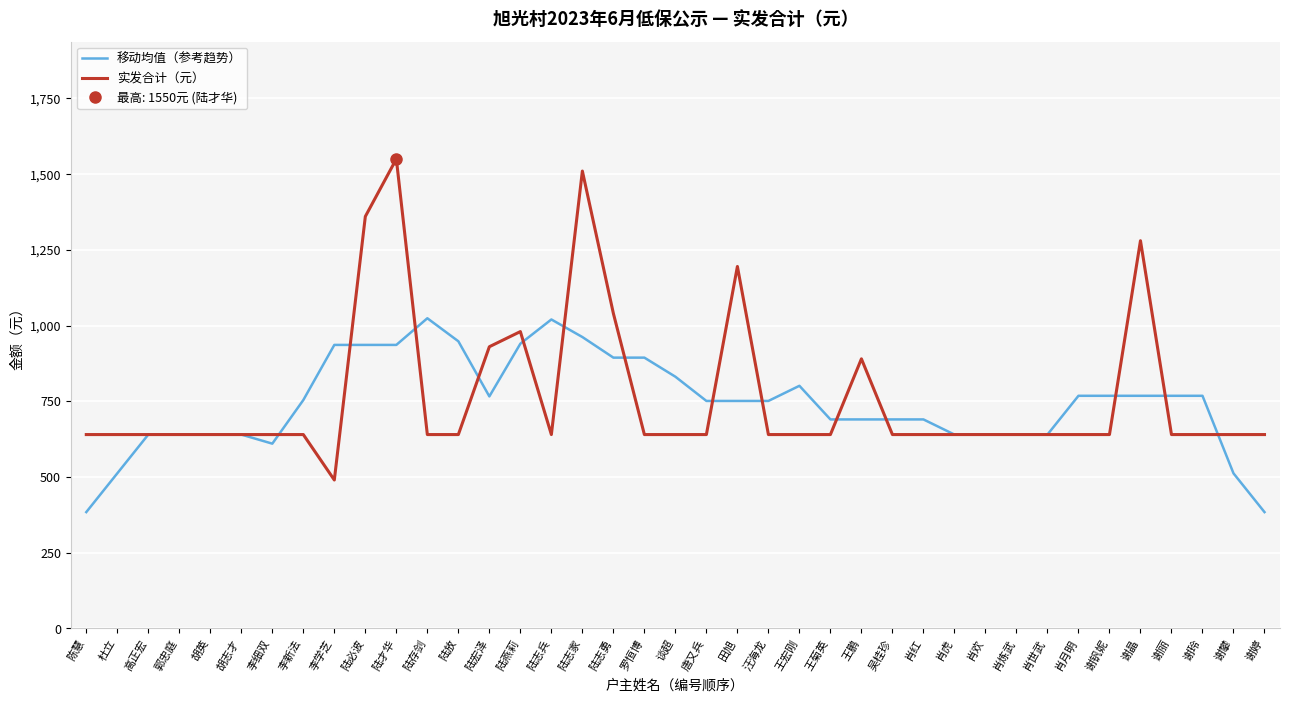

Is it true that 移动均值（参考趋势） equals 768 at 谢晶?

True